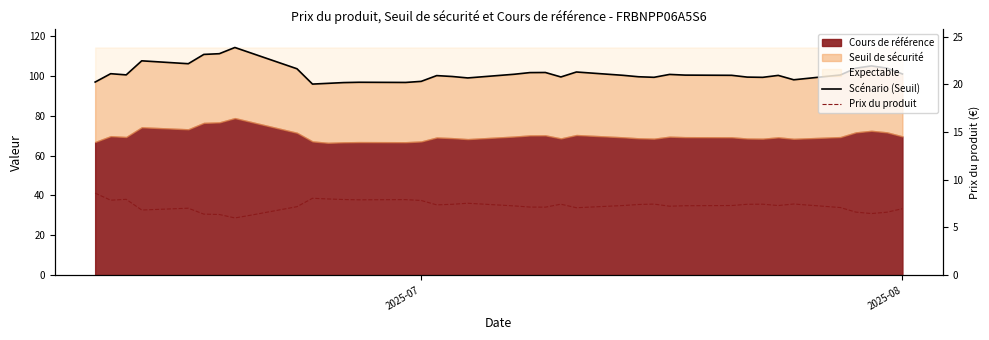

True or false: Prix du produit and Scénario (Seuil) cross at least once.

False